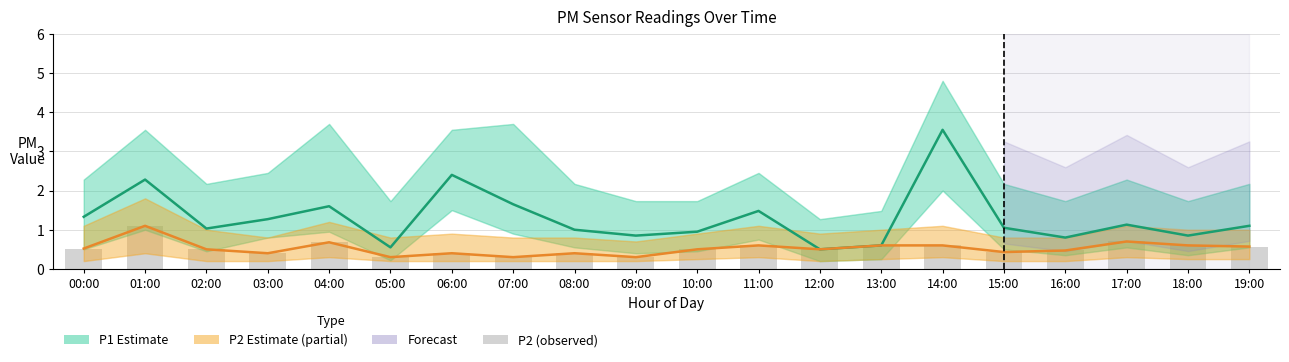

Which has a higher value, 13:00 or 06:00?

06:00